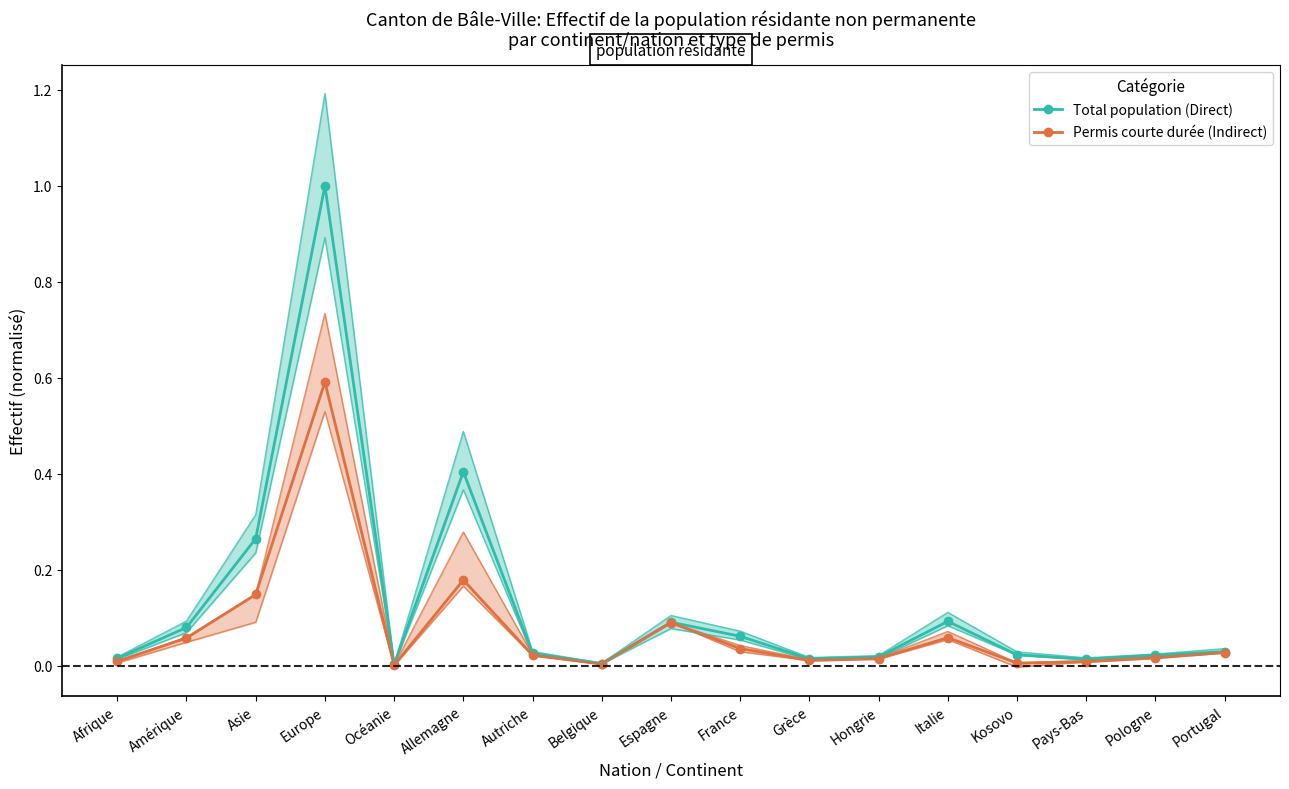

What is the average value of the Permis courte durée (Indirect) series?

0.1